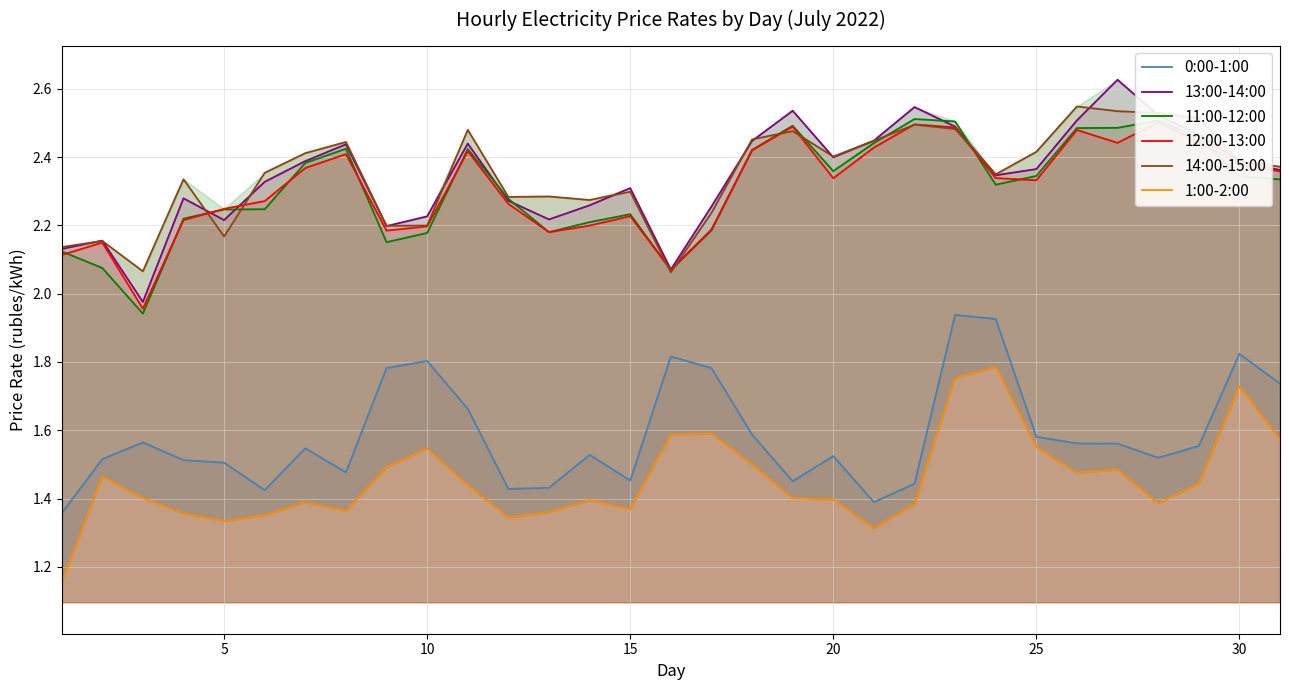

Count the 11:00-12:00 values in the range 2 to 3.

30